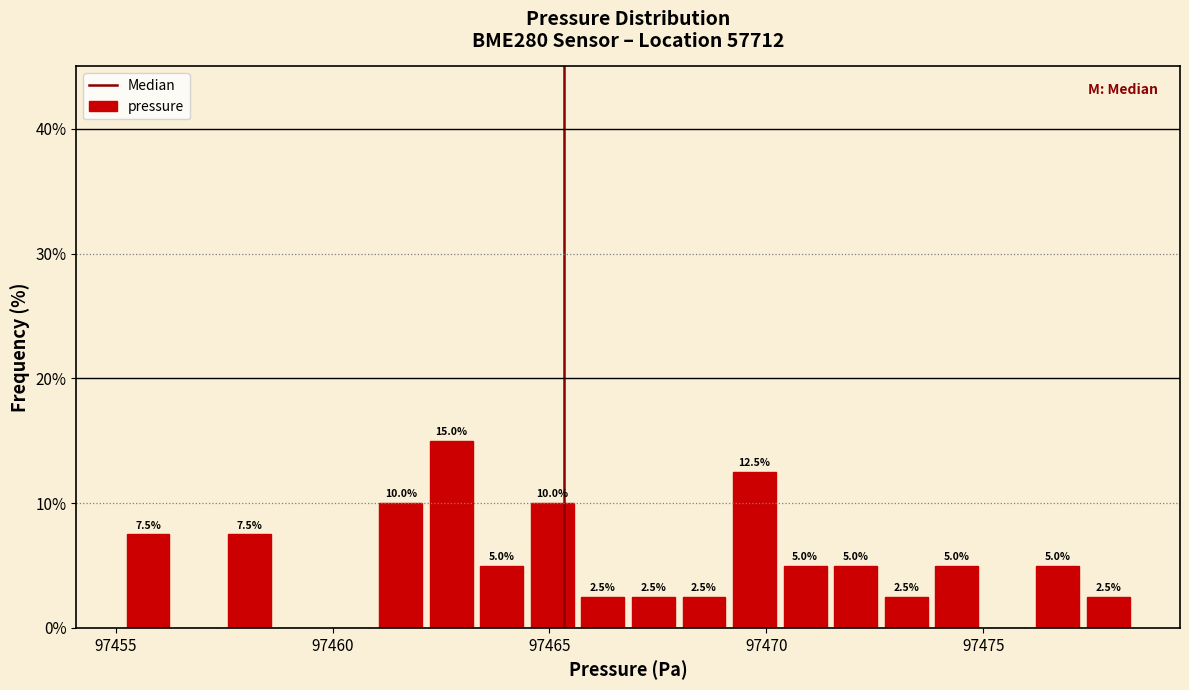

Read against the x-axis, roughly where is the centre of the tallest bar?

97462.5